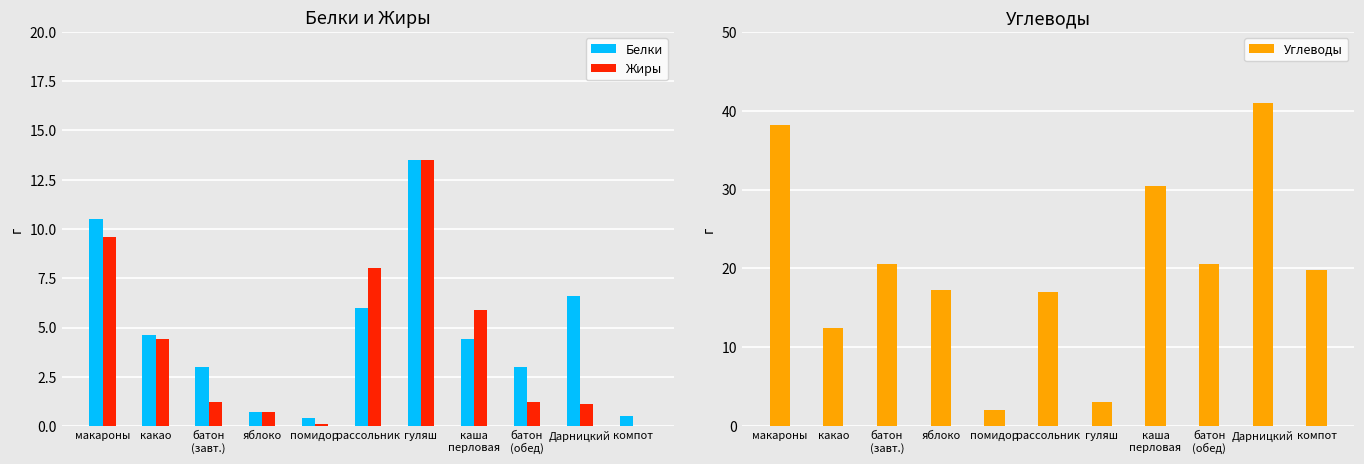

List the labels in order of Жиры value, smallest first.

компот, помидор, яблоко, Дарницкий, батон
(завт.), батон
(обед), какао, каша
перловая, рассольник, макароны, гуляш